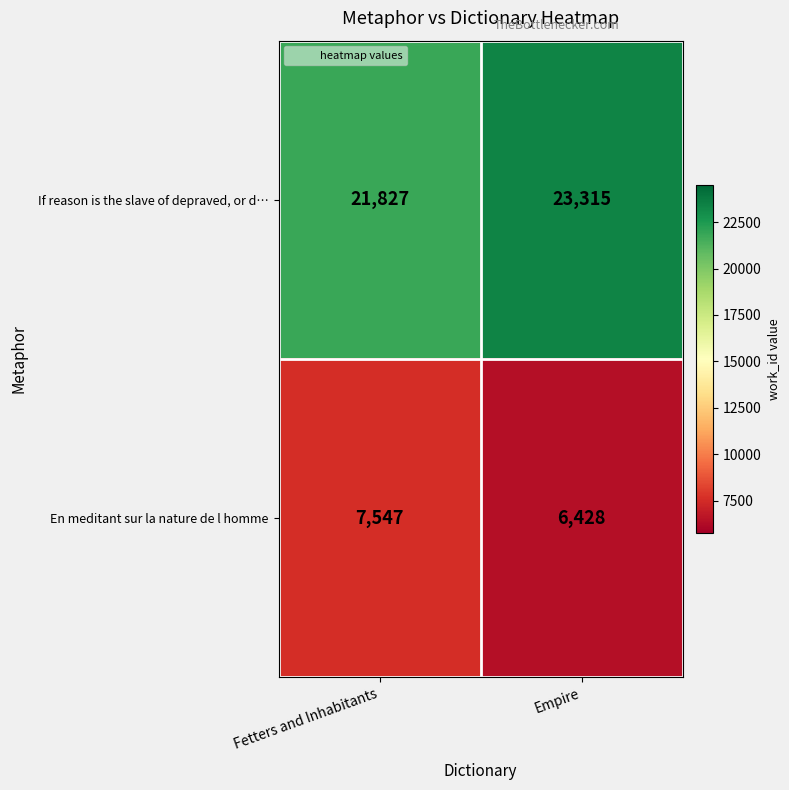

At which category is the sum across all series the highest?

Empire